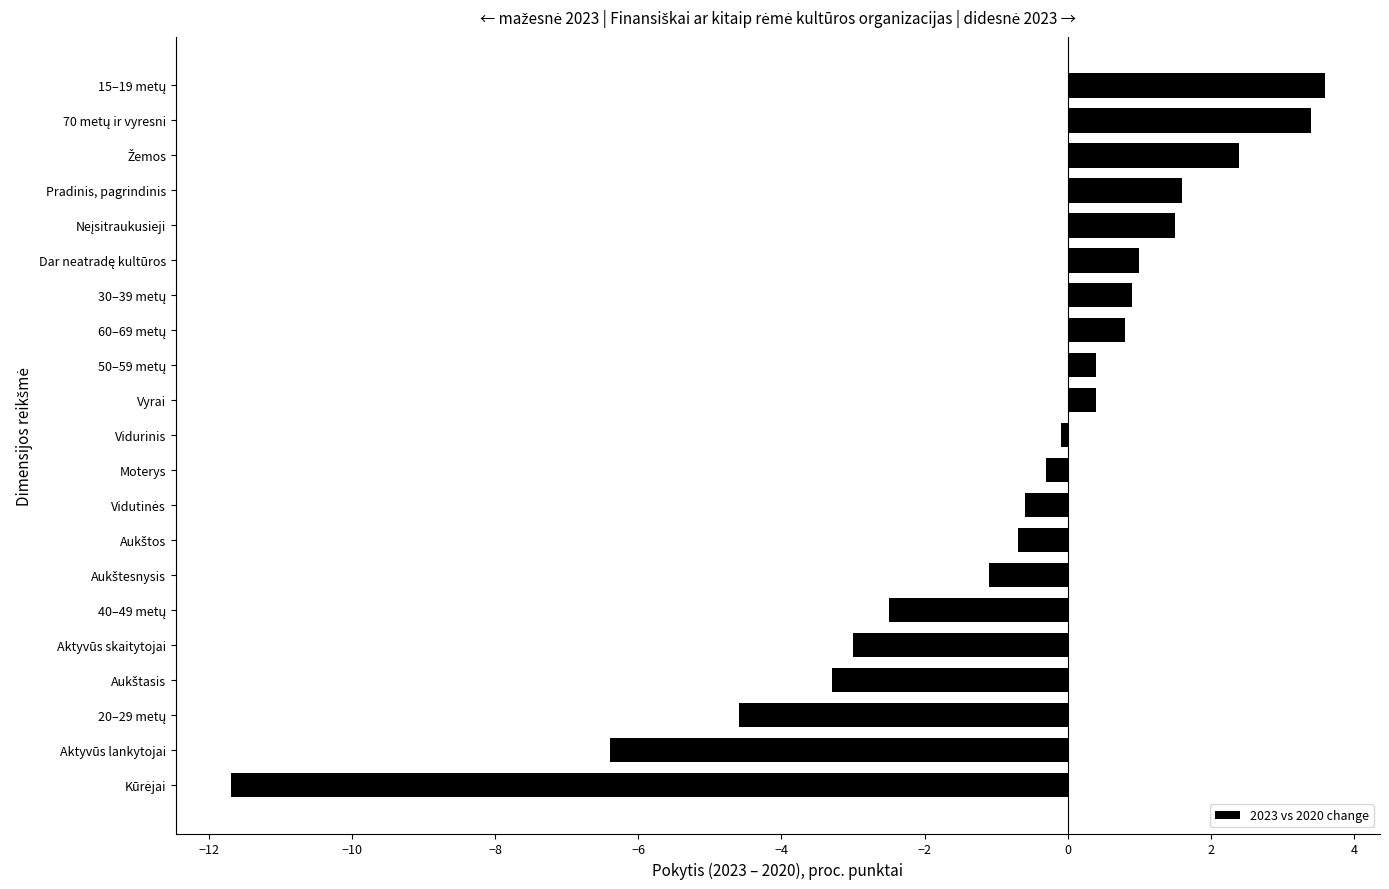

What is the sum of all values?

-18.3